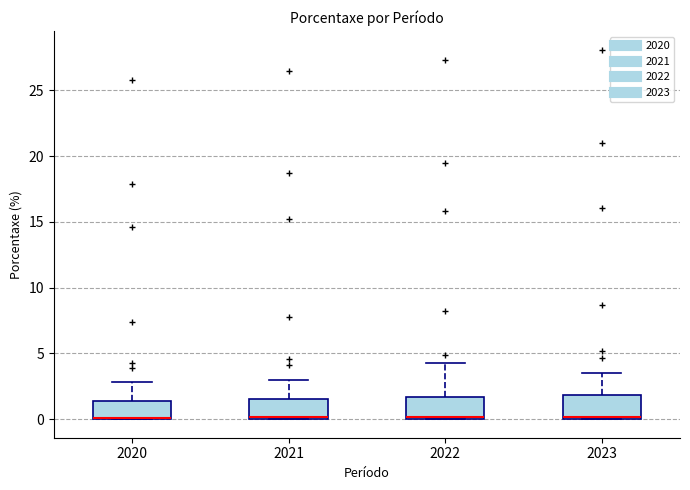

Where does the upper whisker of the box at x = 2022 end on the y-axis? The values are not printed on the chart, so give them approximately, as read against the axis.

4.5